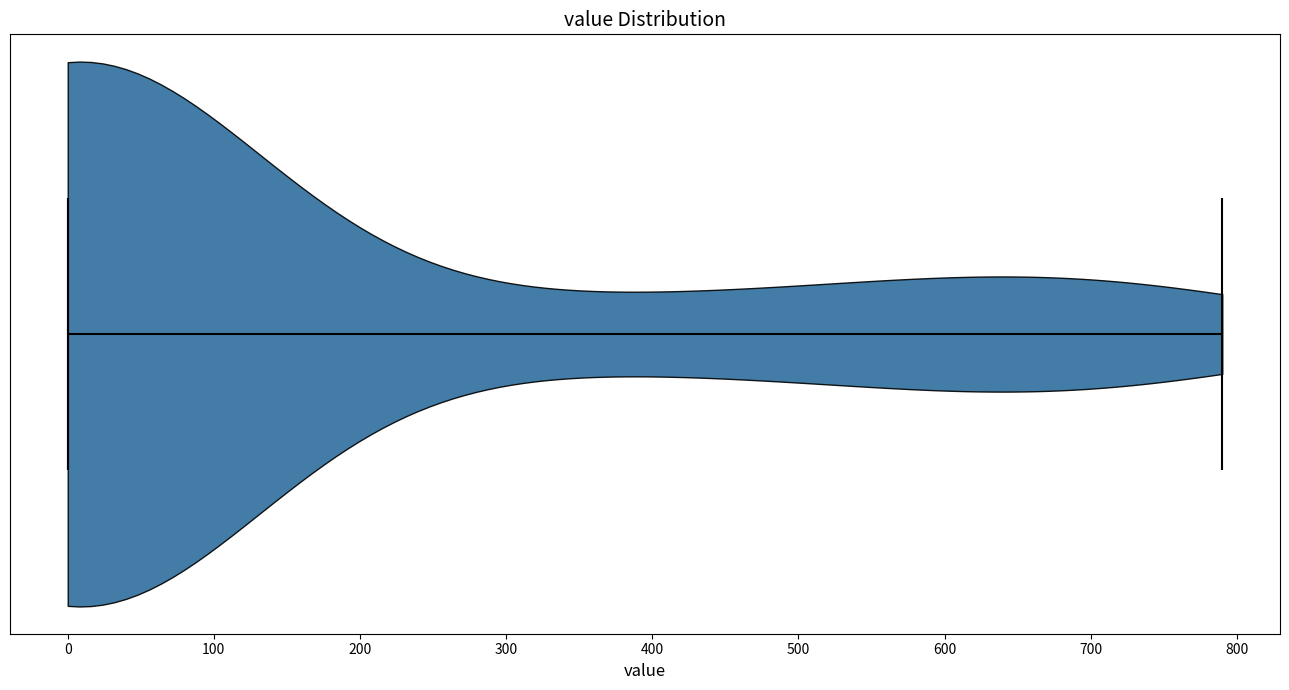

Read this violin plot against the x-axis: where its median line is, and the lowest and highest points the violin reaches. The values are not printed on the chart, so give them approximately, as read against the axis.

median line 0, lowest point 0, highest point 790